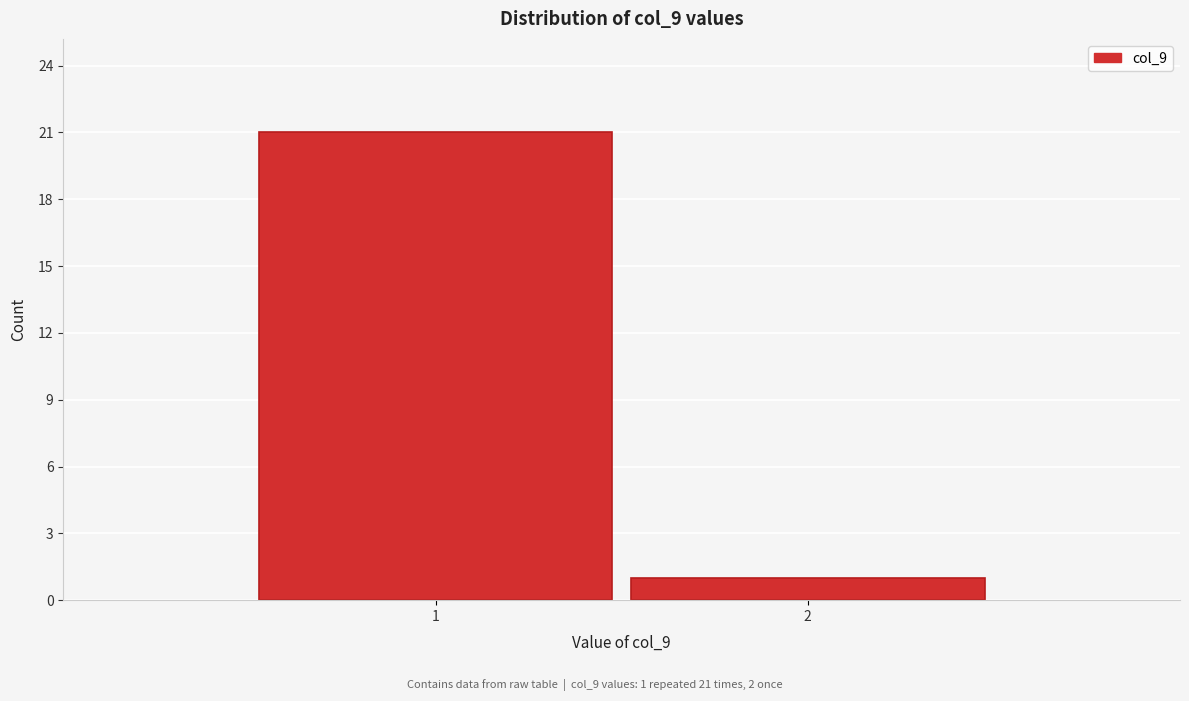

Reading right to left, transcribe all the data shown in this chart.

2=1	1=21